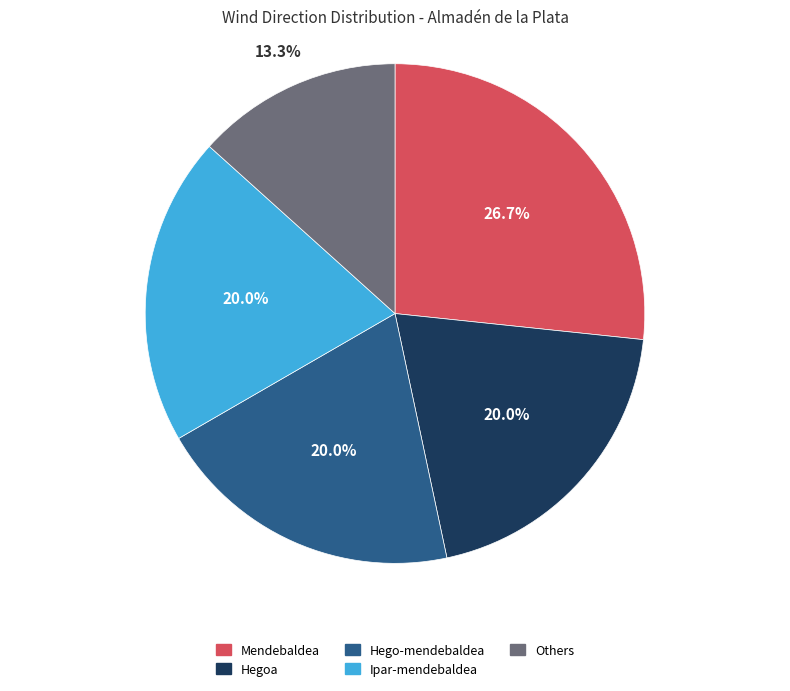

What portion of the pie excludes Hegoa?

80.0%